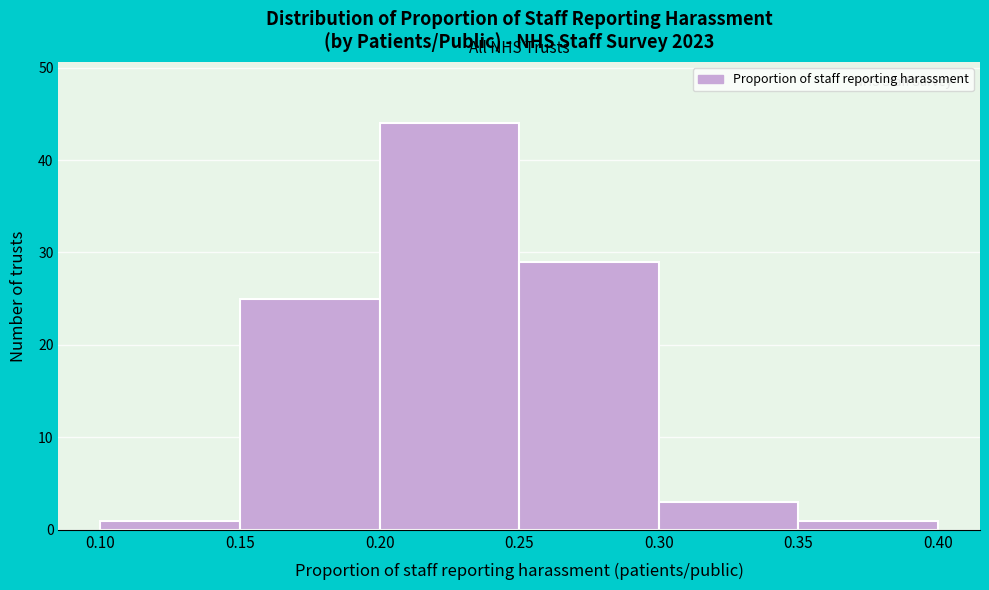

What is the height of the bar covering 0.35 to 0.40 on the x-axis? The values are not printed on the chart, so give them approximately, as read against the axis.

1